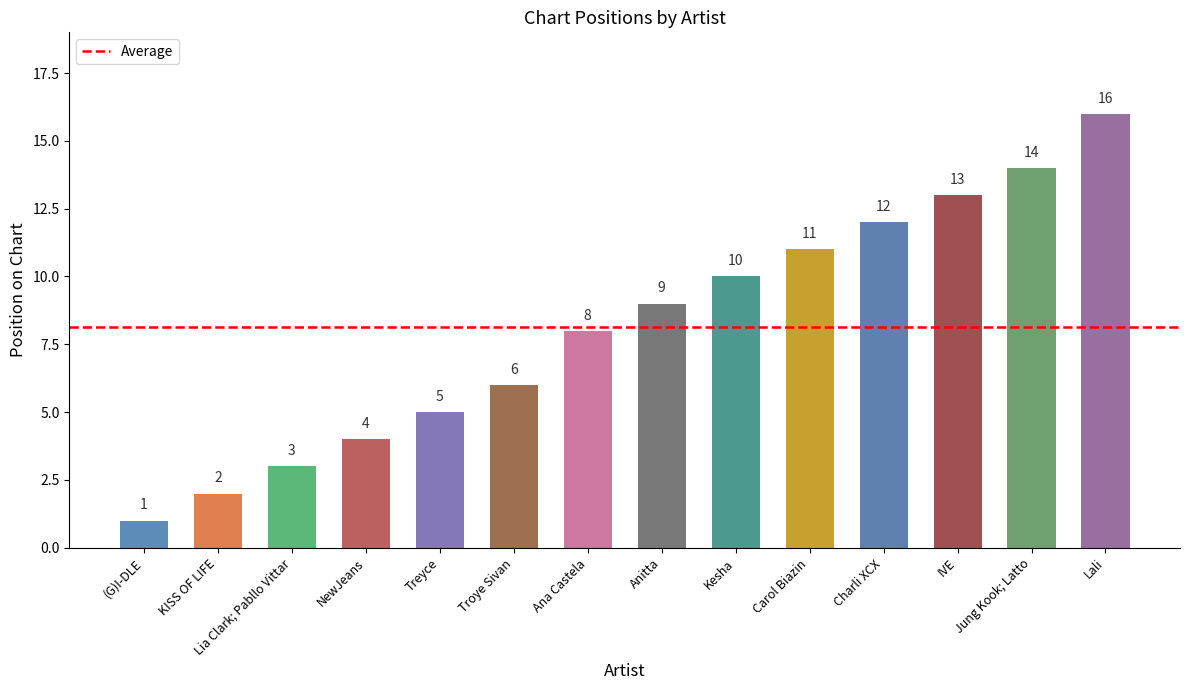

How many distinct data groups are displayed?

1